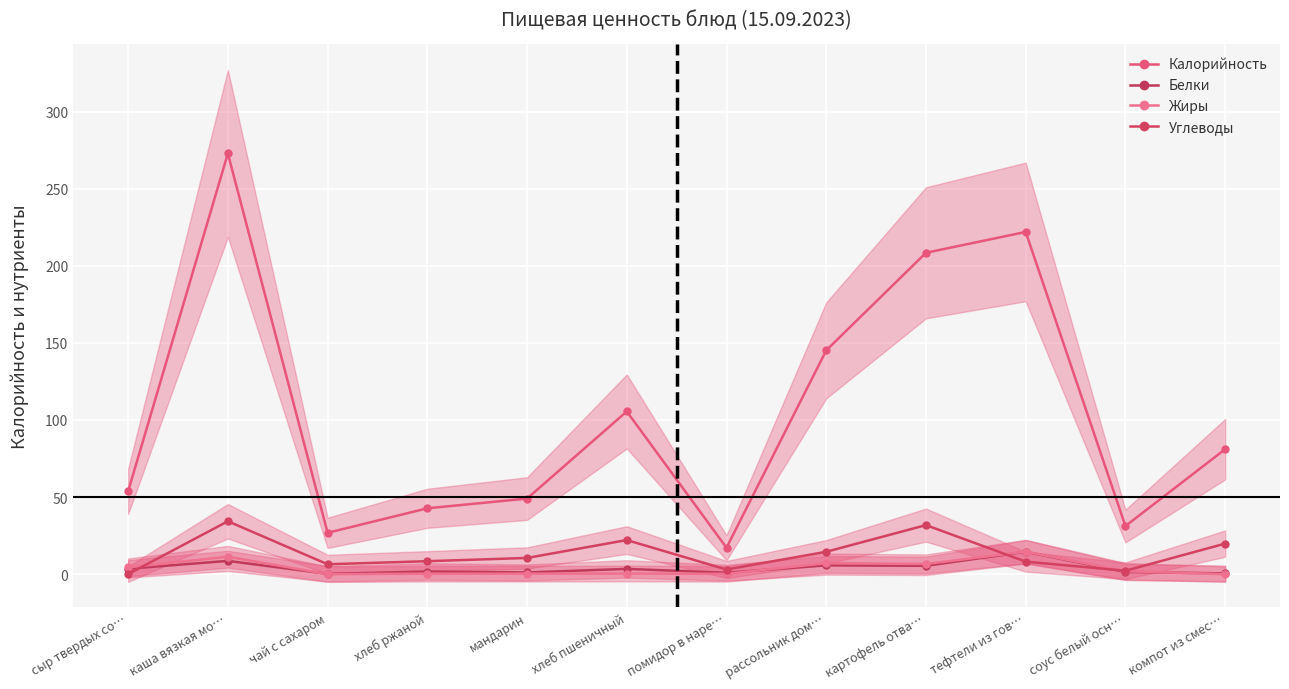

What value does the Жиры series have at картофель отва…?

6.6